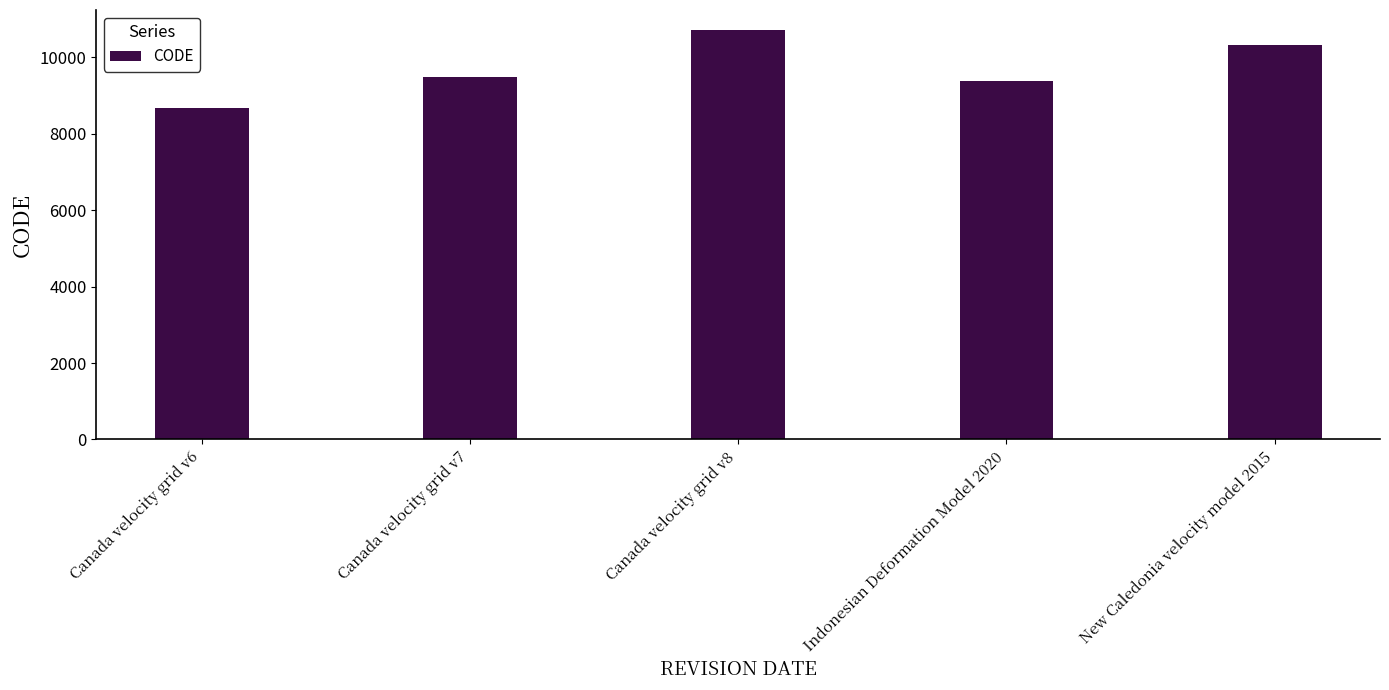

What is the maximum value shown in the chart?

10707